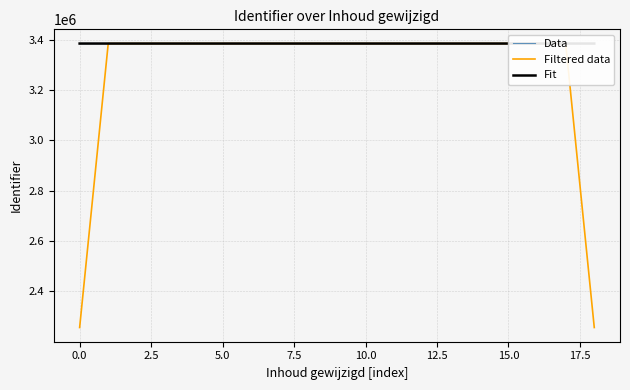

What is the total value across all series at 15?

10154713.2